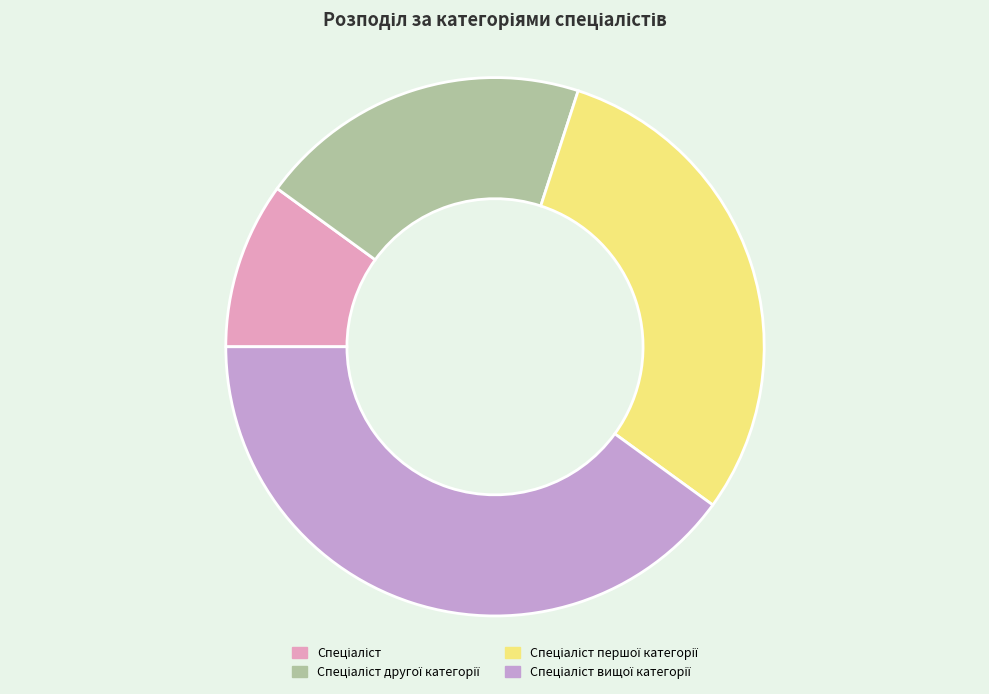

Is there a majority slice in this chart?

No